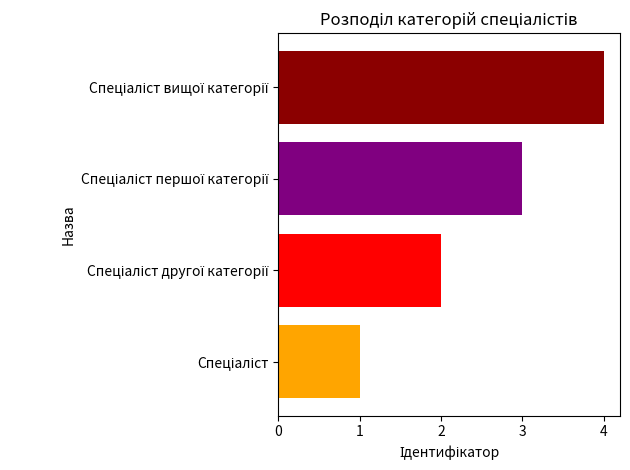

What is the maximum value shown in the chart?

4